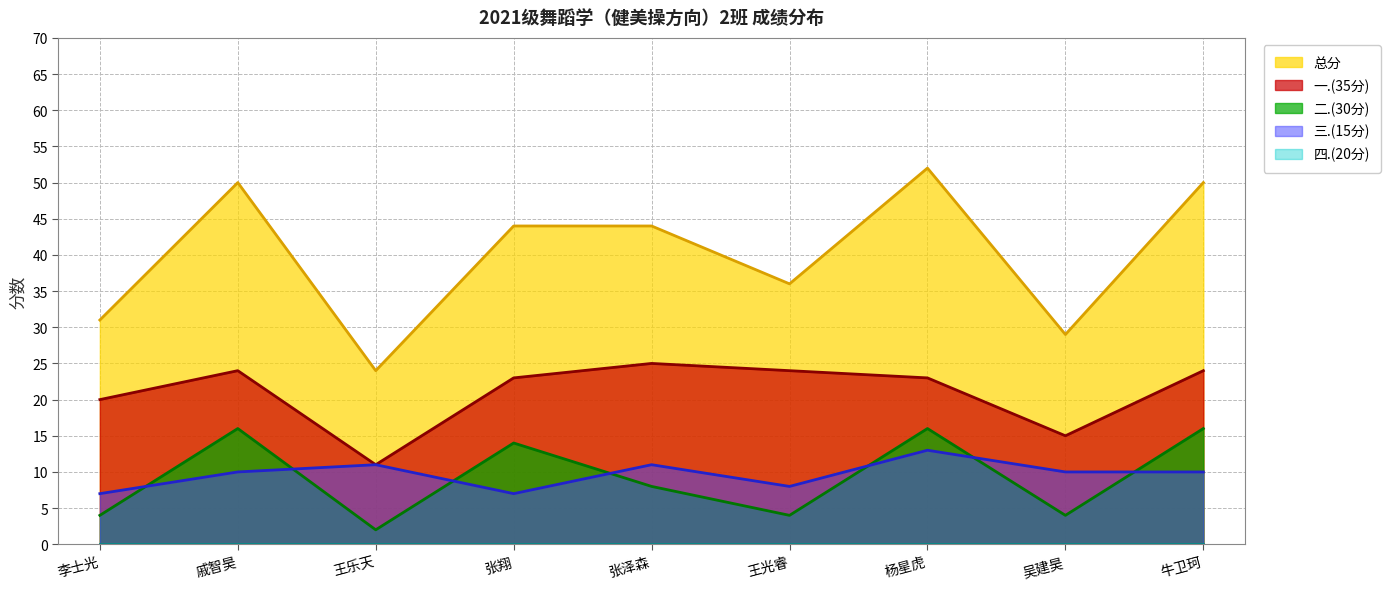

At which label is 总分 closest to 38?

王光睿